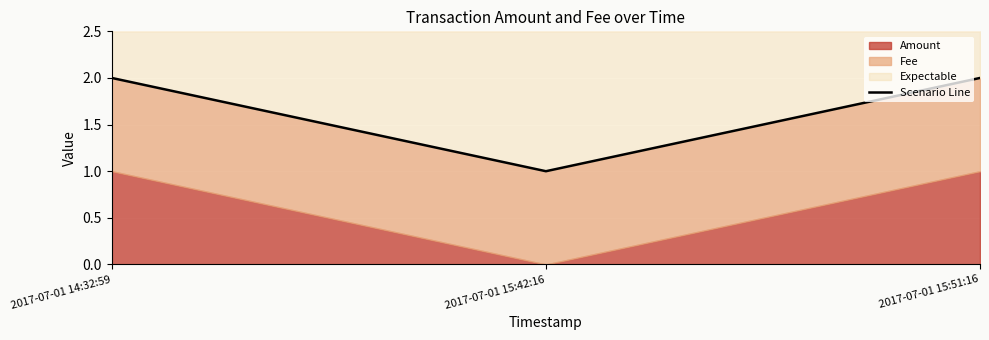

What is the value of the 2nd point from the left?

1